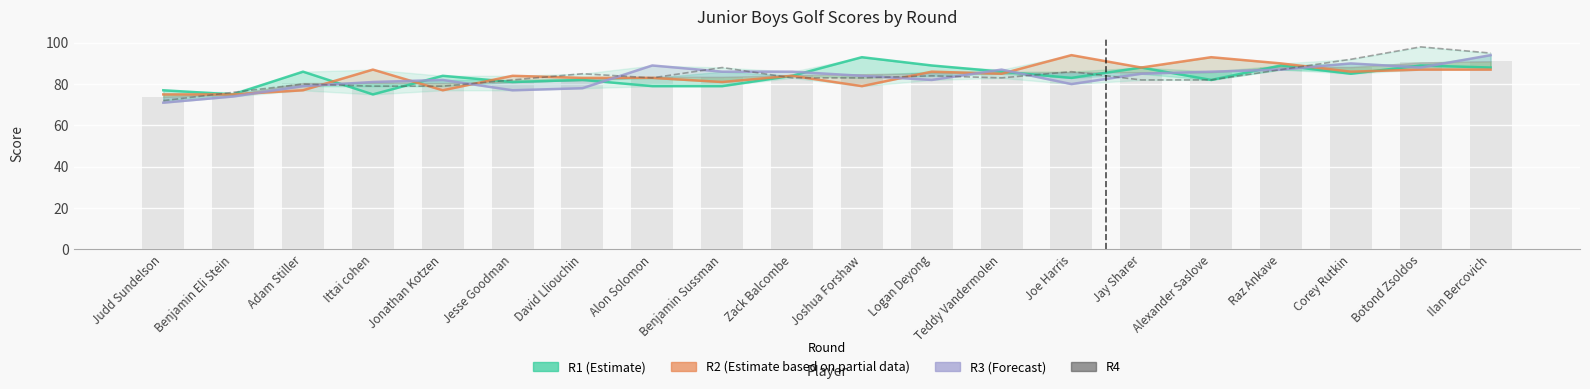

What is the approximate value of R3 (Forecast) at Teddy Vandermolen?

87